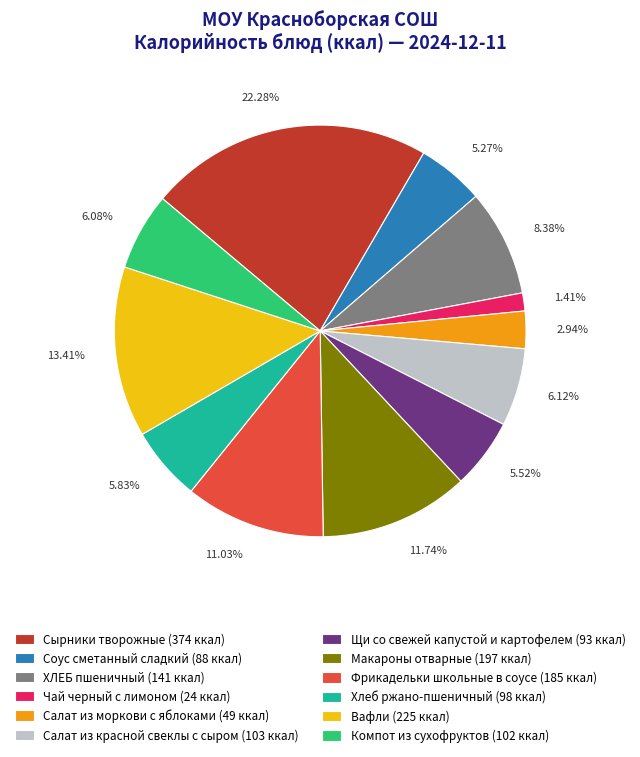

Is ХЛЕБ пшеничный the majority of the pie?

No